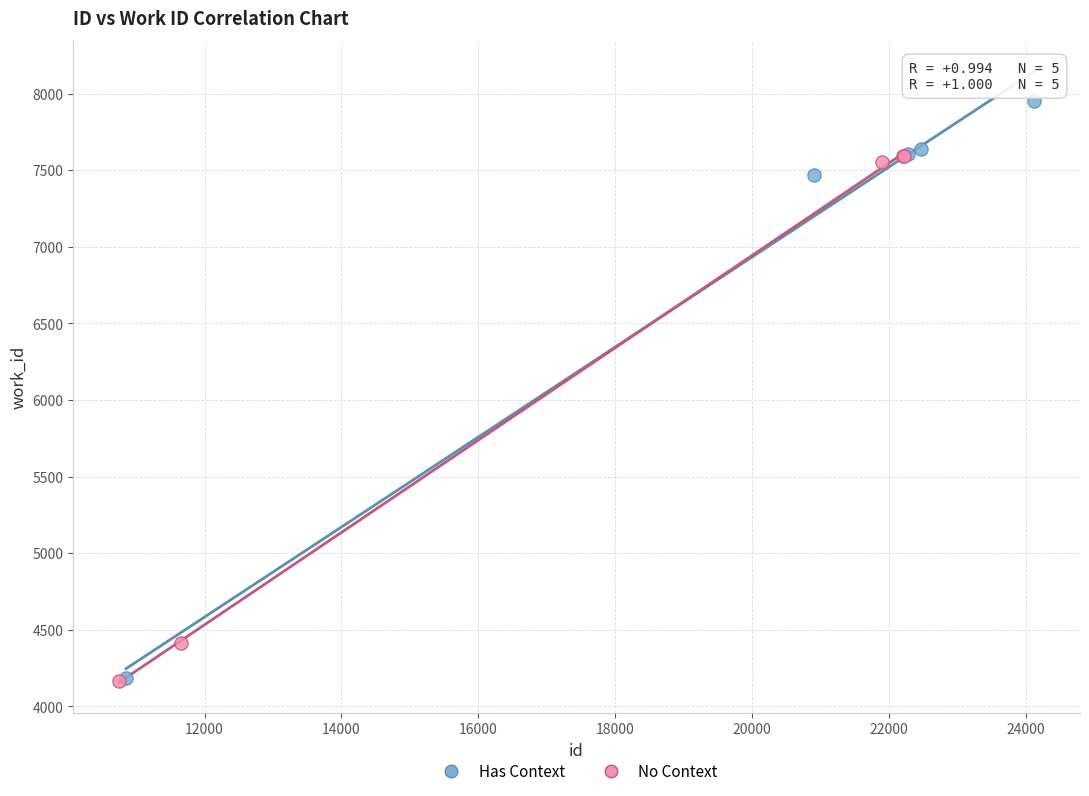

What are all the series names shown in the legend?

Has Context, No Context